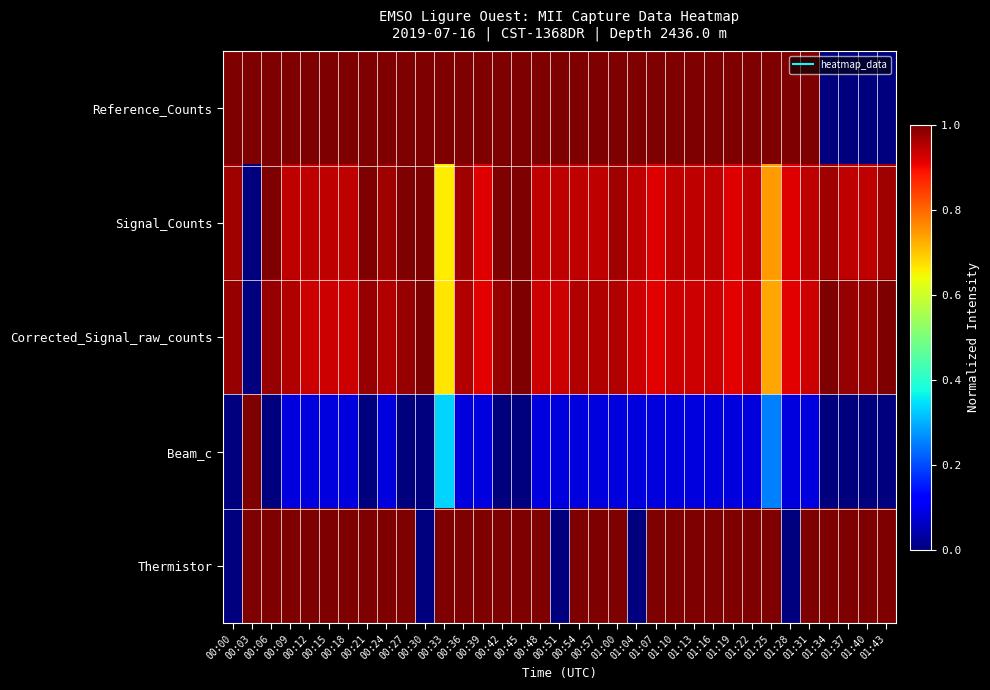

What is the maximum value shown in the chart?

1.0